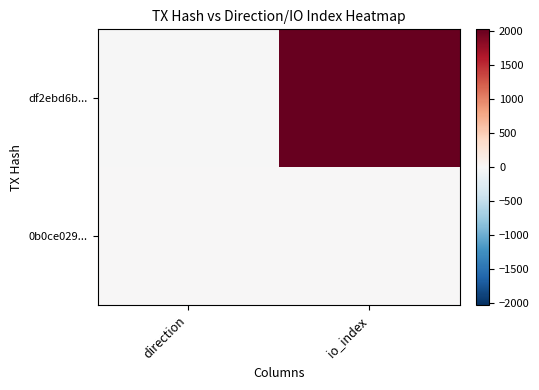

Reading left to right, list all the values displayed in this chart.

df2ebd6b...: direction=-1	io_index=2028
0b0ce029...: direction=1	io_index=4